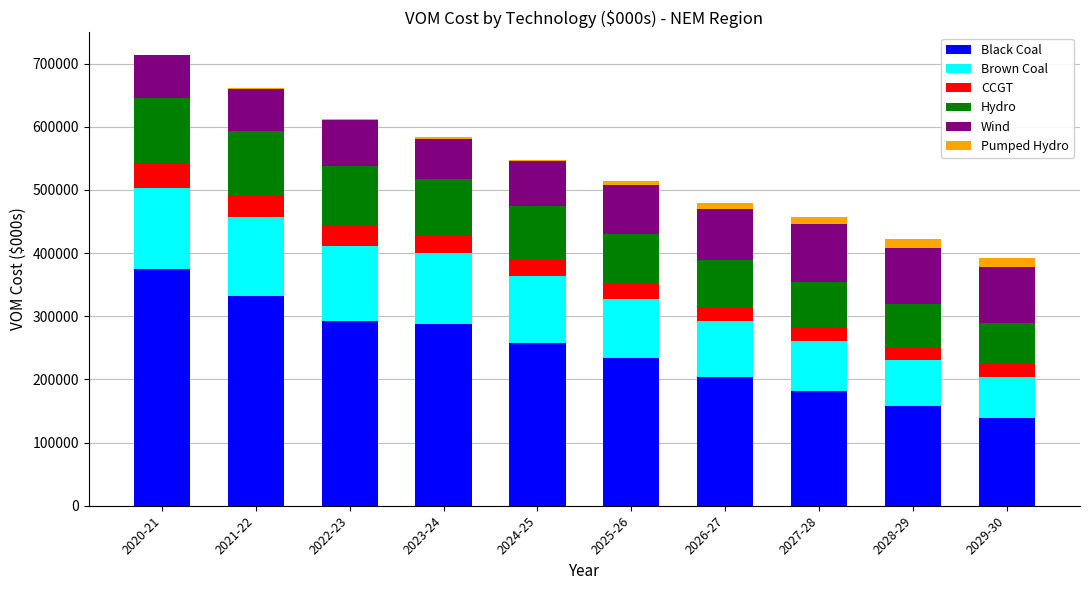

At which label does Black Coal reach its peak?

2020-21